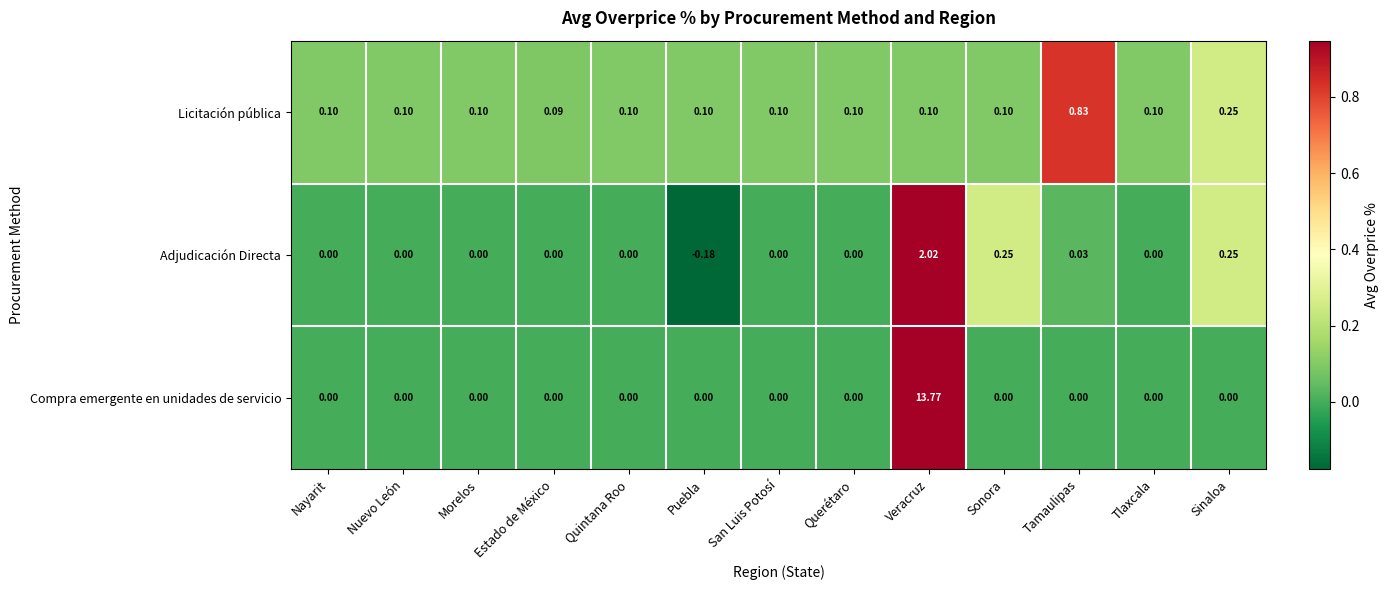

Rank the series by their maximum value, from lowest to highest.

Licitación pública, Adjudicación Directa, Compra emergente en unidades de servicio